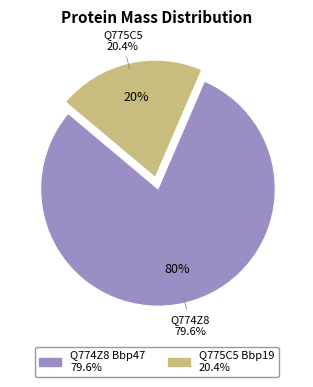

Is it true that Q774Z8 Bbp47 is 80% of the pie?

True